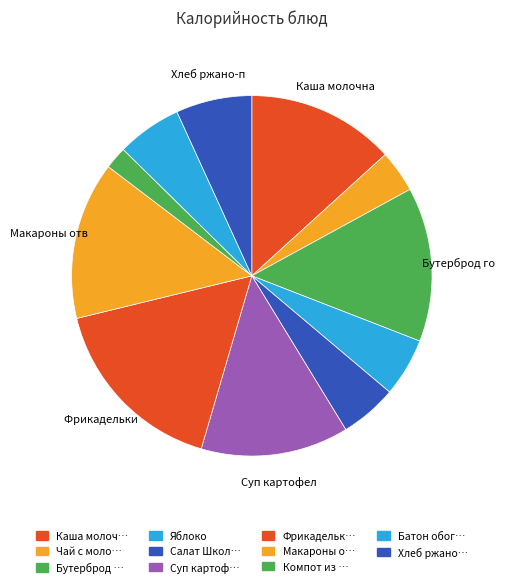

How many slices are in this pie chart?

11